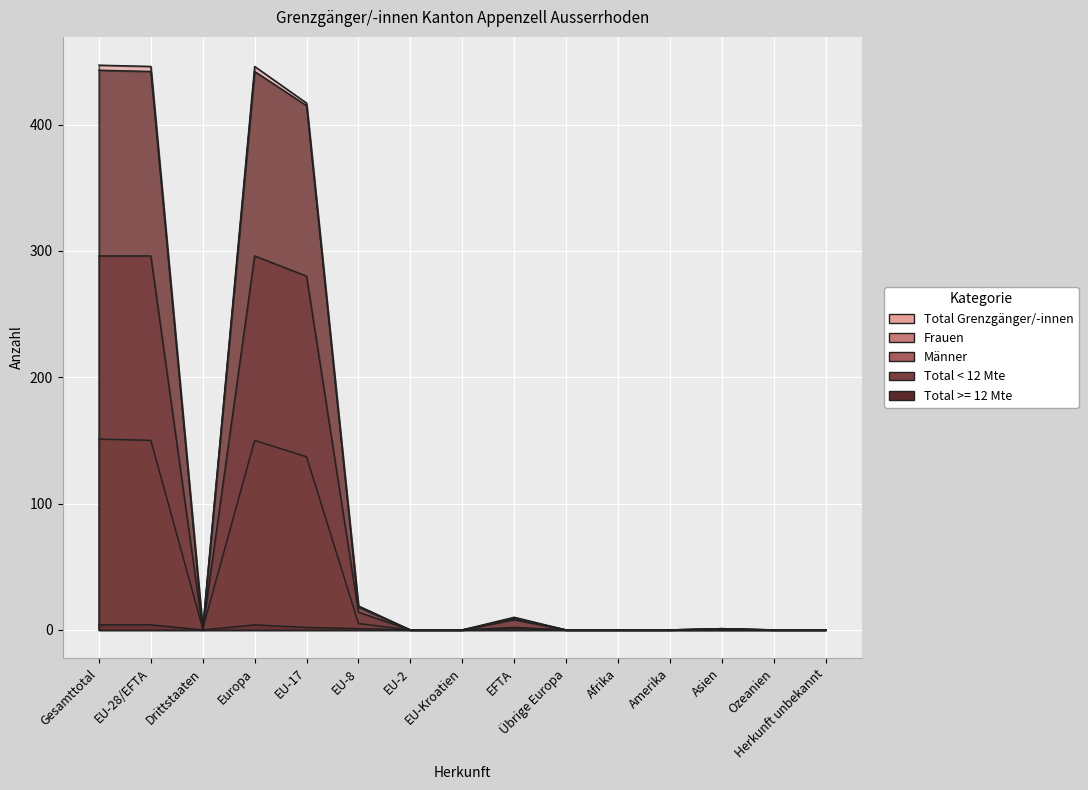

Which series changed the most between Gesamttotal and Asien?

Total Grenzgänger/-innen